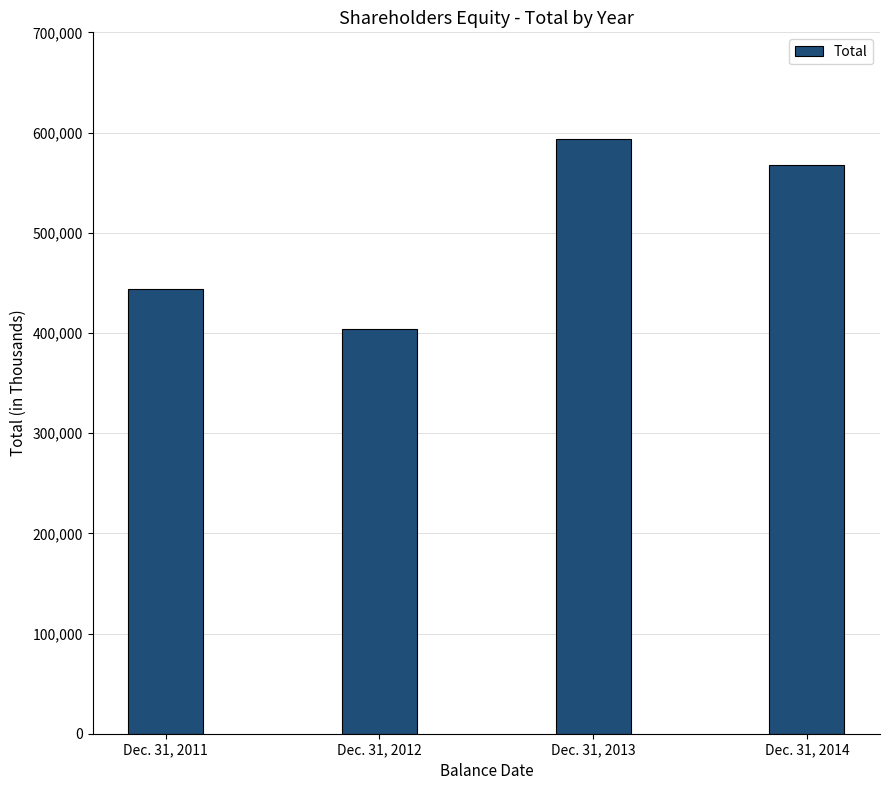

Rank the categories by value from lowest to highest.

Dec. 31, 2012, Dec. 31, 2011, Dec. 31, 2014, Dec. 31, 2013